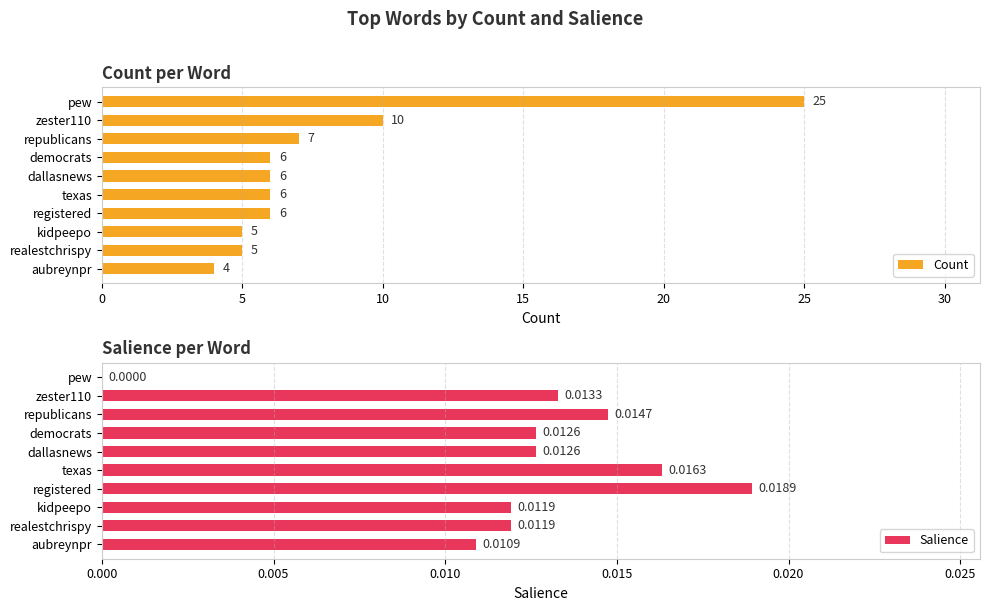

The Count series shows 9 at texas. True or false?

False